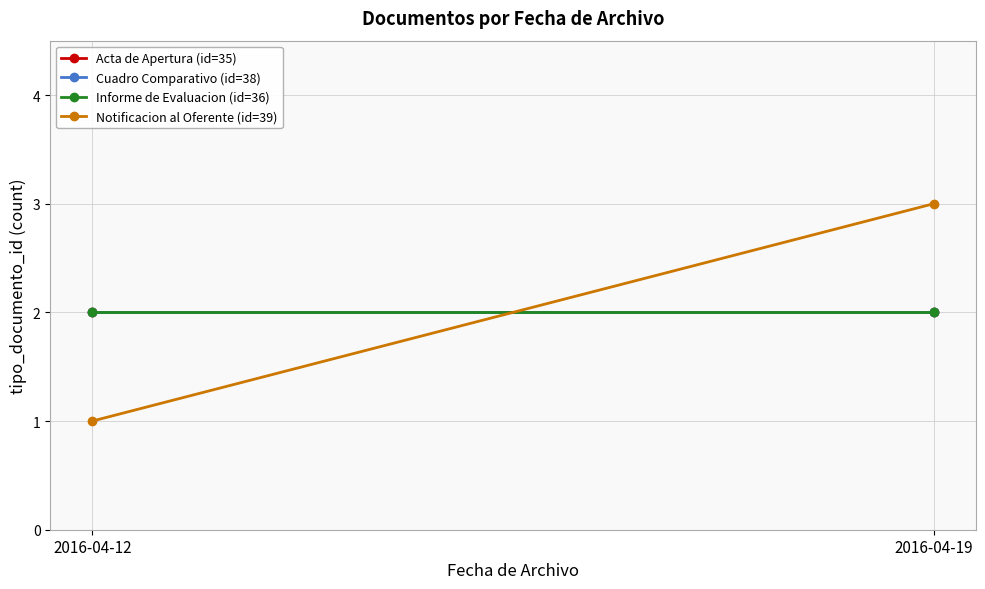

At how many categories does at least one series exceed 1?

2